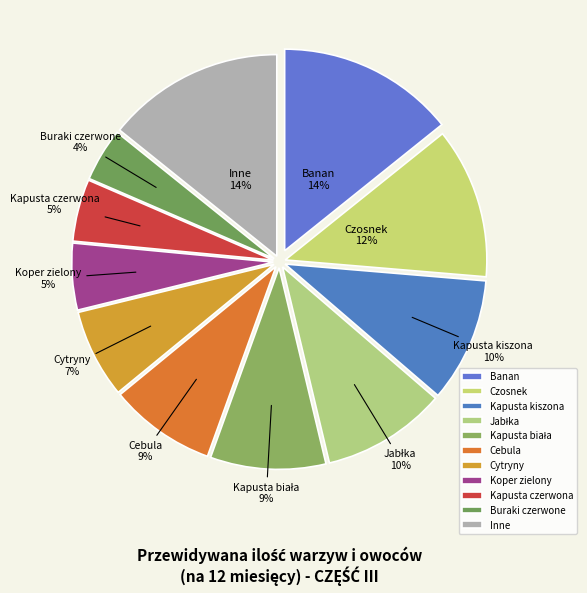

To the nearest percent, what is the average slice percentage?

9%